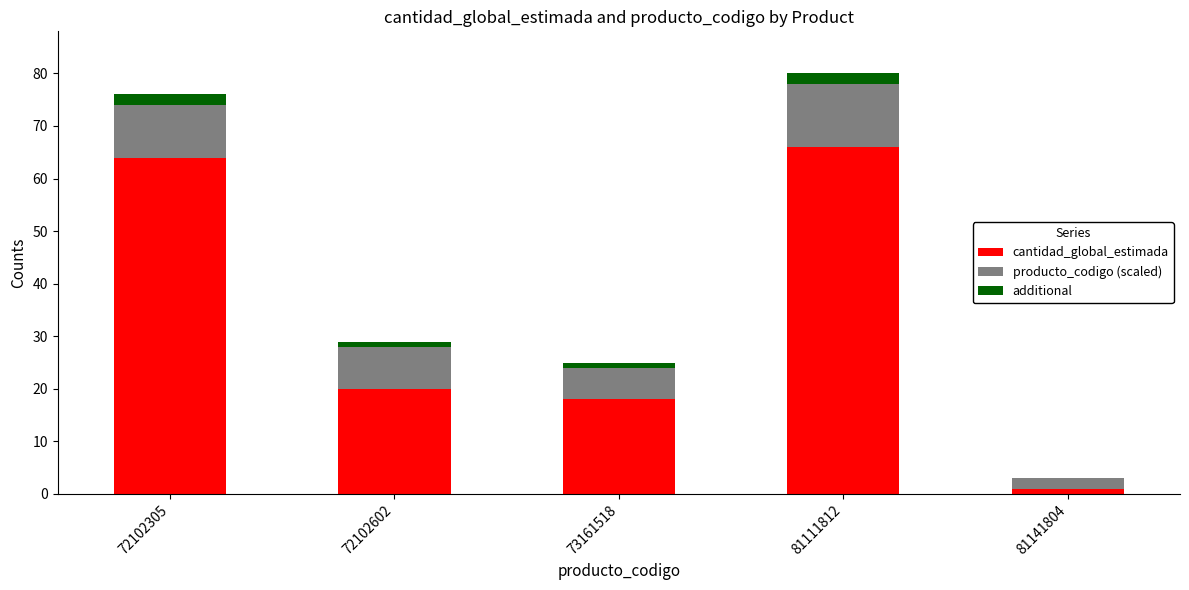

Are the bars horizontal?

No